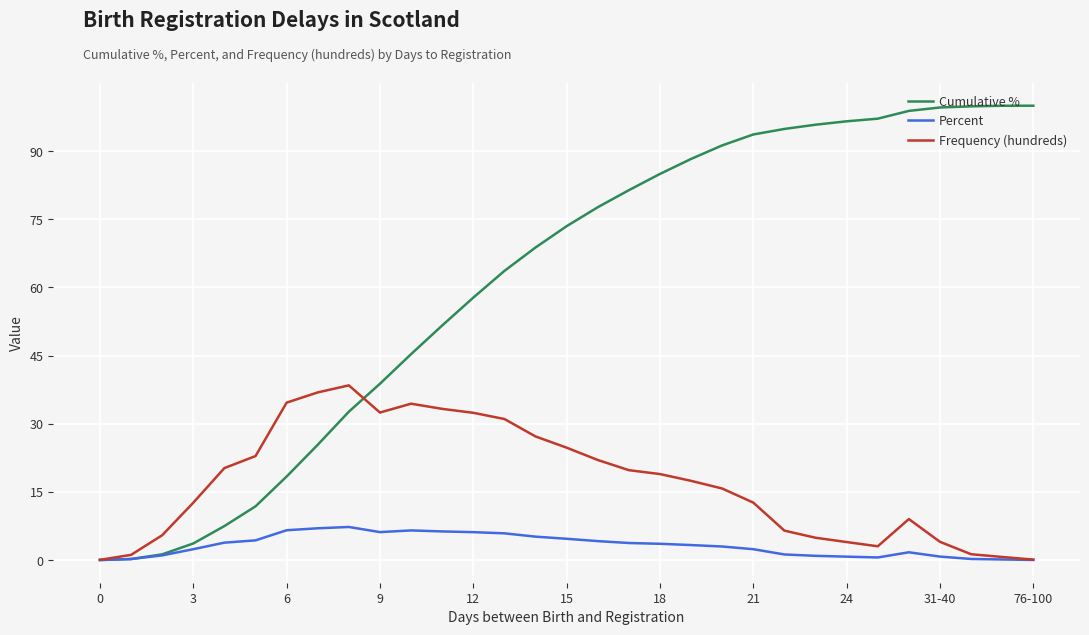

List the series in order of their peak value, lowest first.

Percent, Frequency (hundreds), Cumulative %